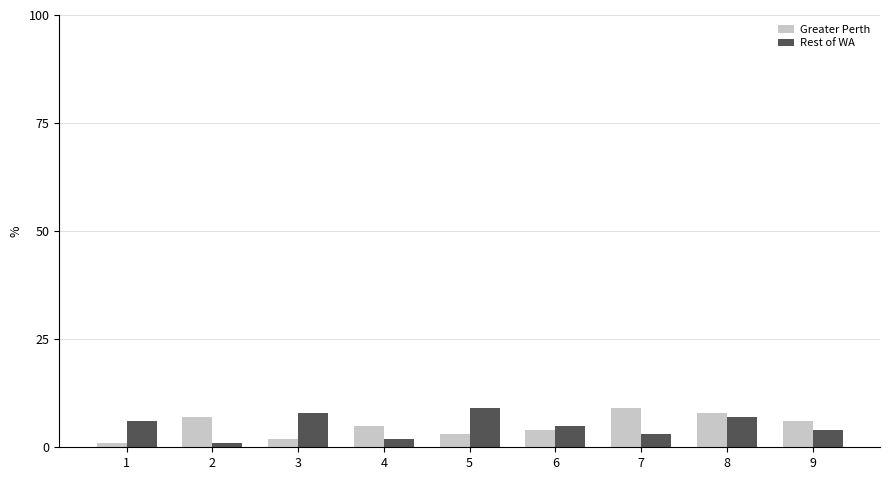

What is the sum of all Greater Perth values?

45